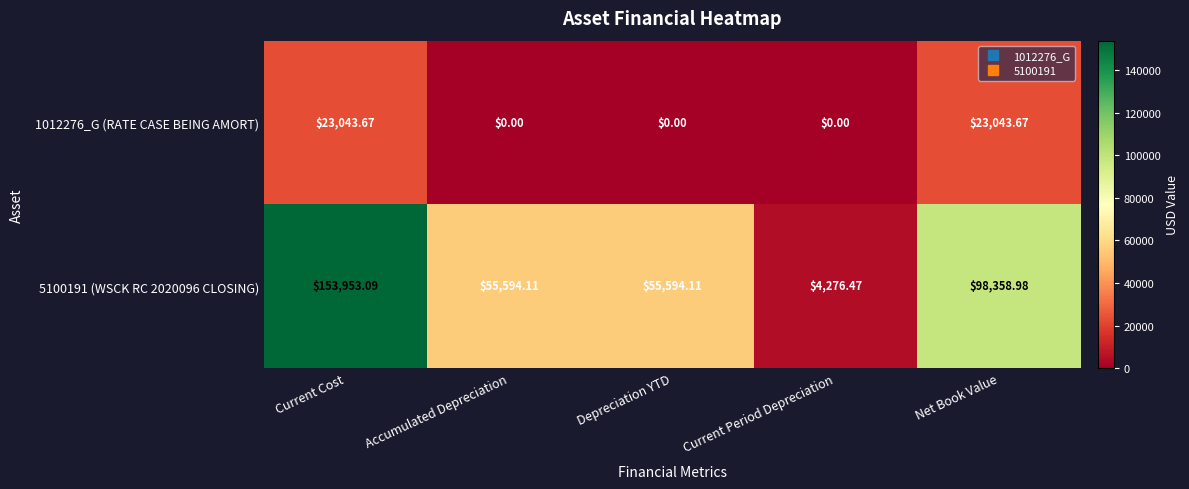

Where does the 5100191 (WSCK RC 2020096 CLOSING) series first go above 55594?

Current Cost